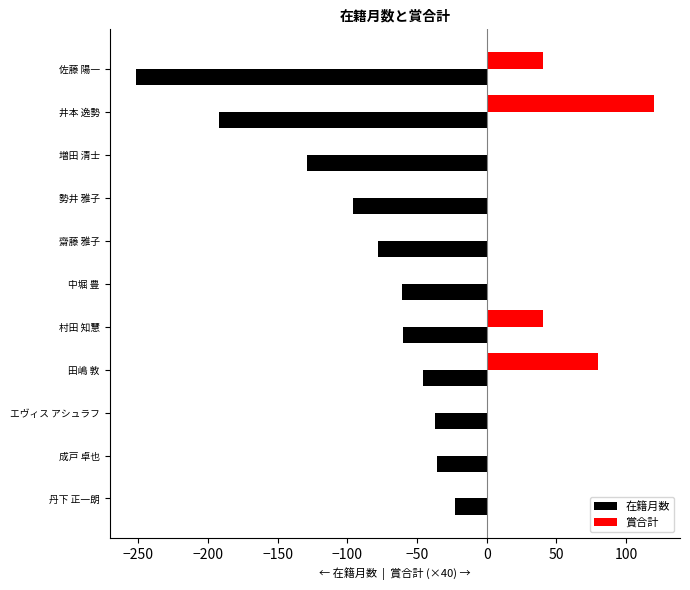

What is the average value of the 賞合計 series?

25